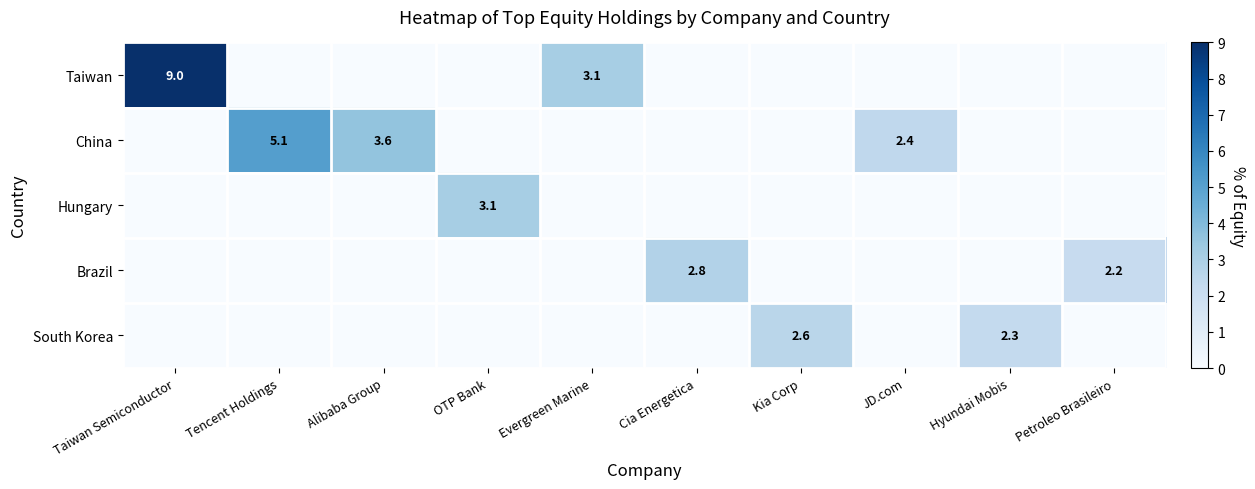

Where is South Korea nearest to the value 1?

Taiwan Semiconductor